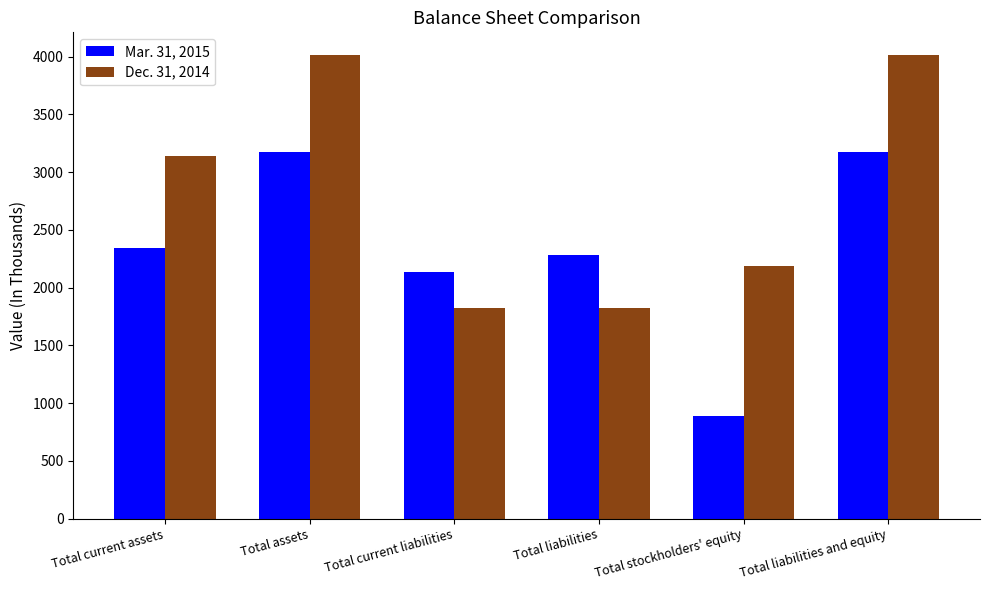

What are all the series names shown in the legend?

Mar. 31, 2015, Dec. 31, 2014